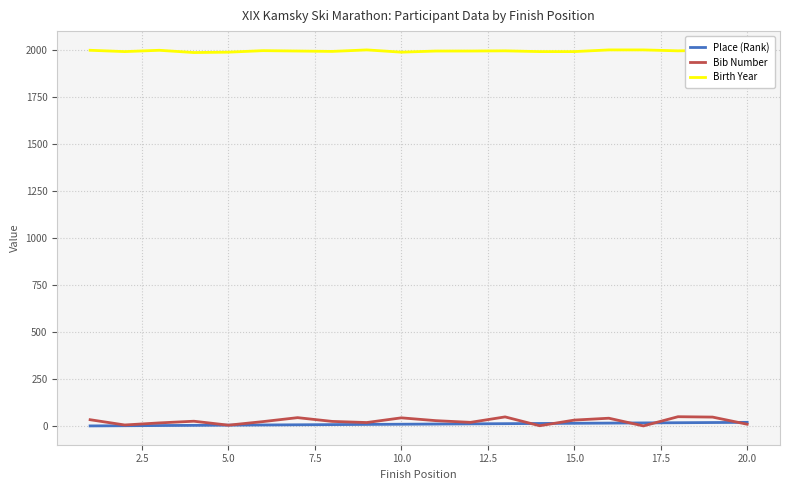

What is the difference between the maximum and second lowest values in the Birth Year series?

12